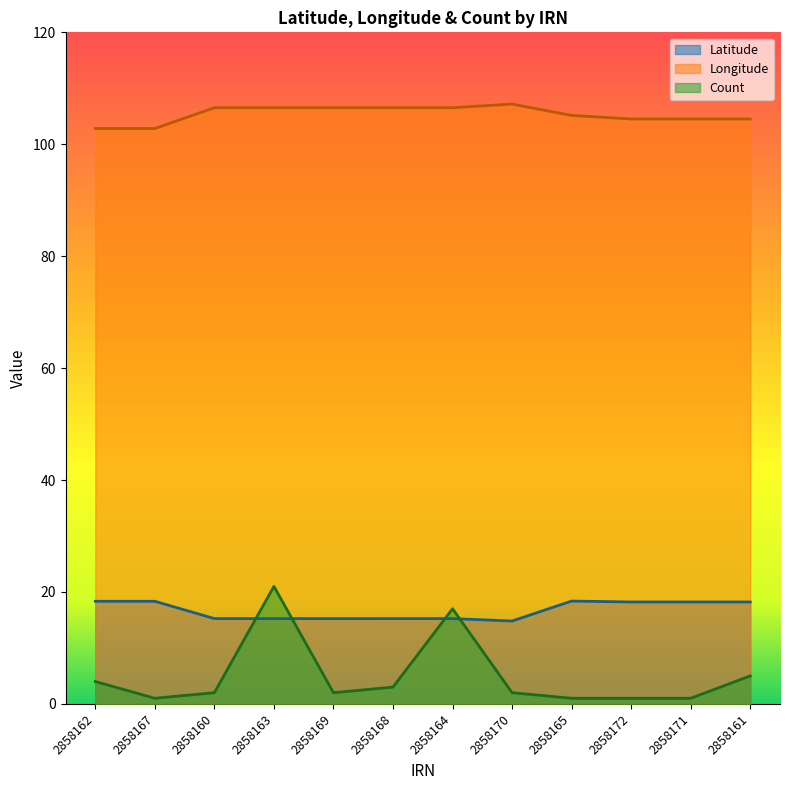

Is the value of Latitude at 2858167 greater than the value of Longitude at 2858167?

No